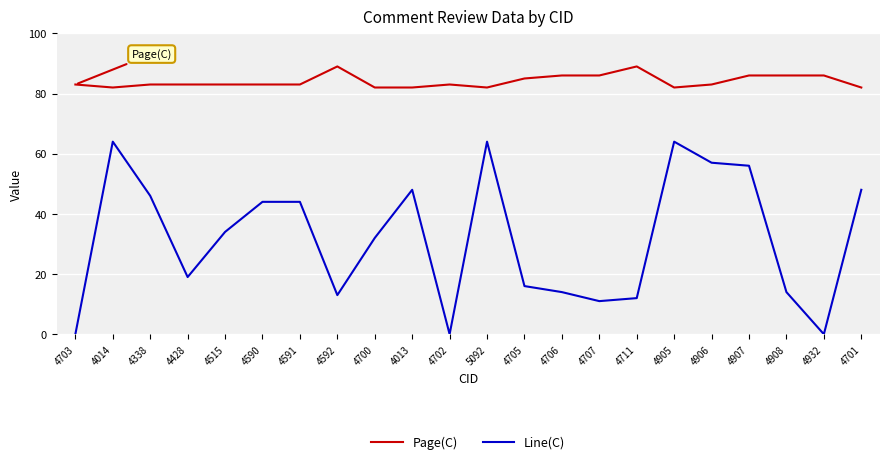

Where does the Line(C) series first go above 34?

4014